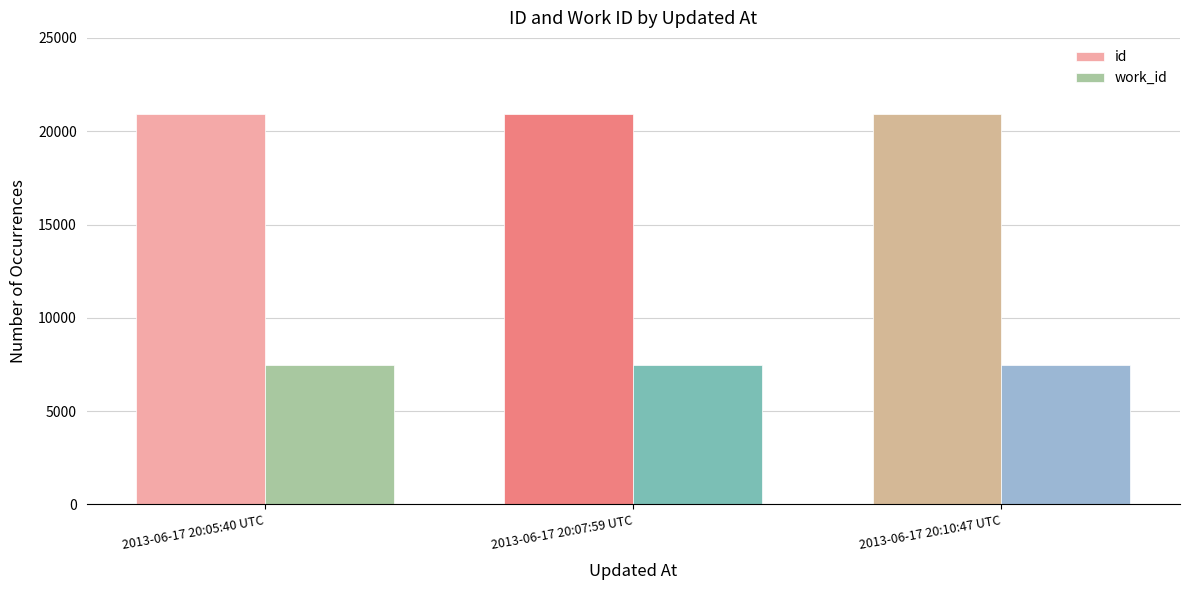

What is the label of the 2nd bar from the left?

2013-06-17 20:07:59 UTC